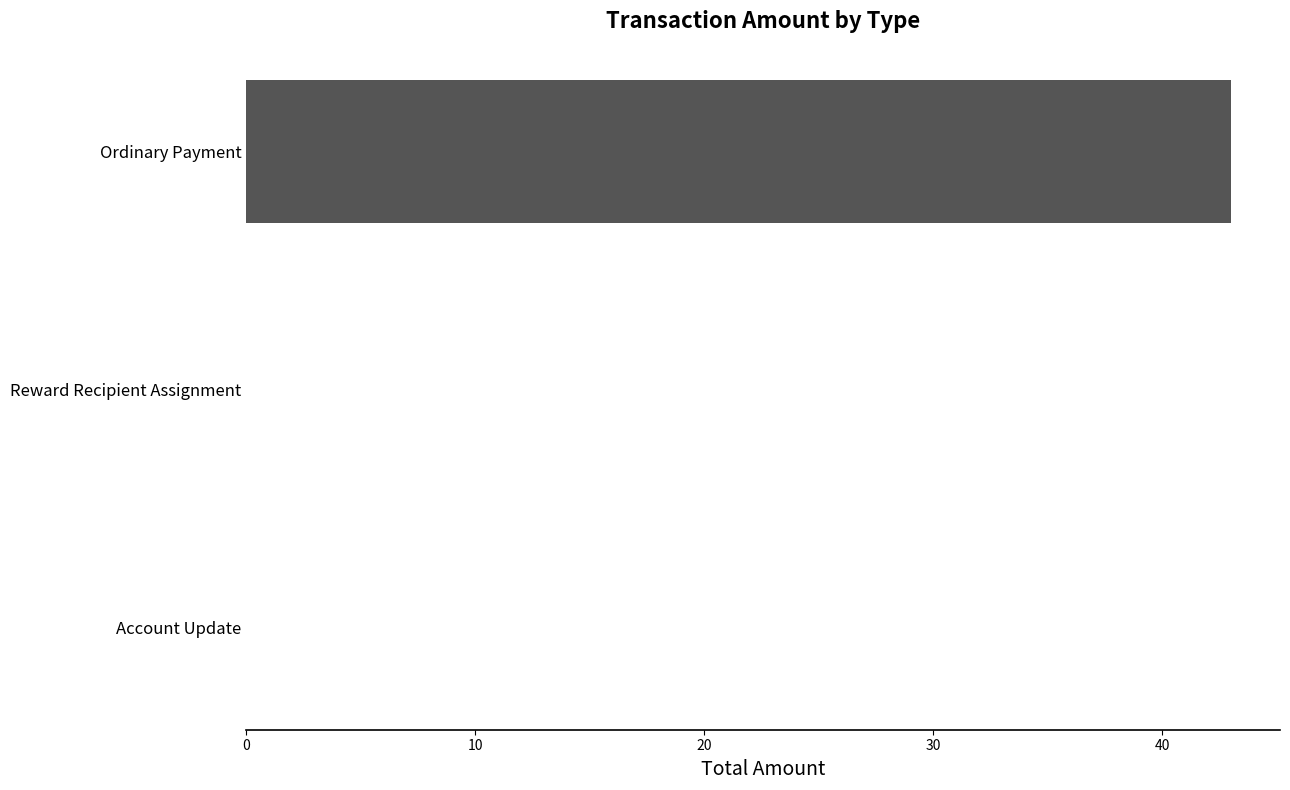

Which category has the highest value across all series?

Ordinary Payment